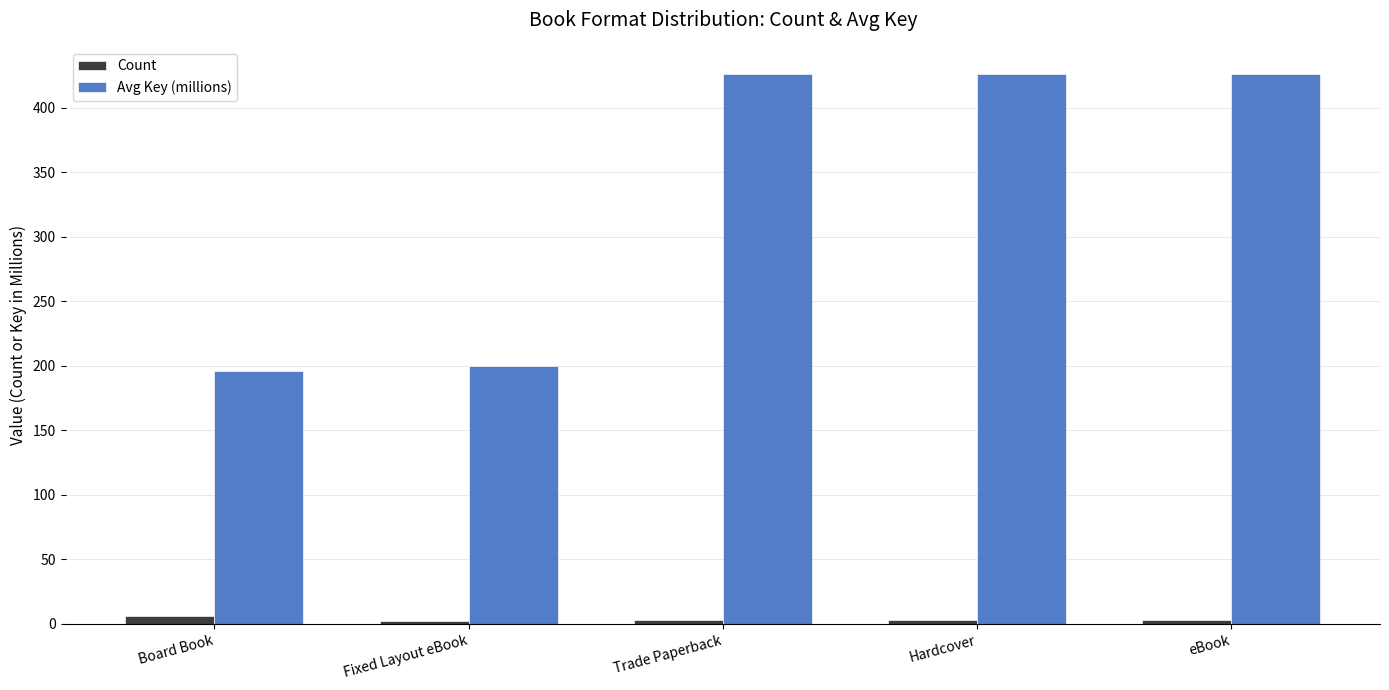

At how many categories does at least one series exceed 259?

3